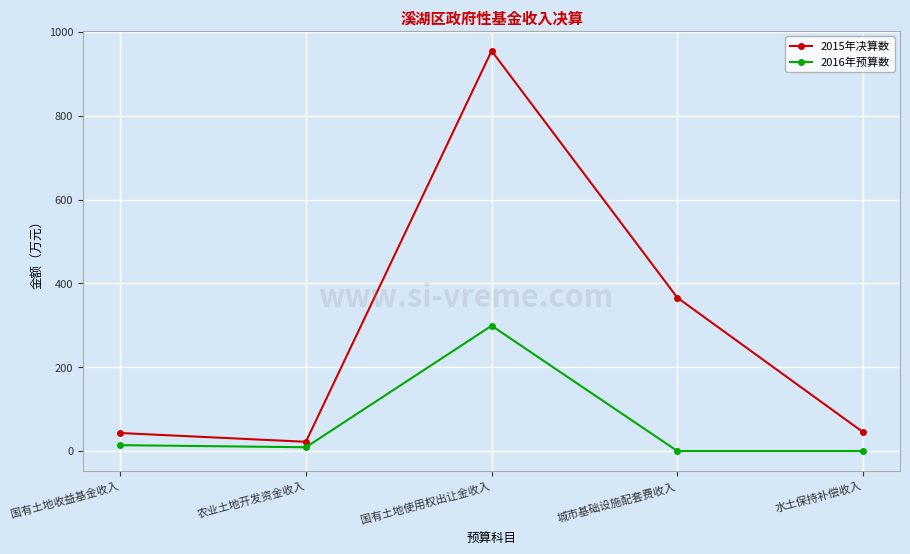

What is the value of the 2016年预算数 point at the 3rd from the left?

299